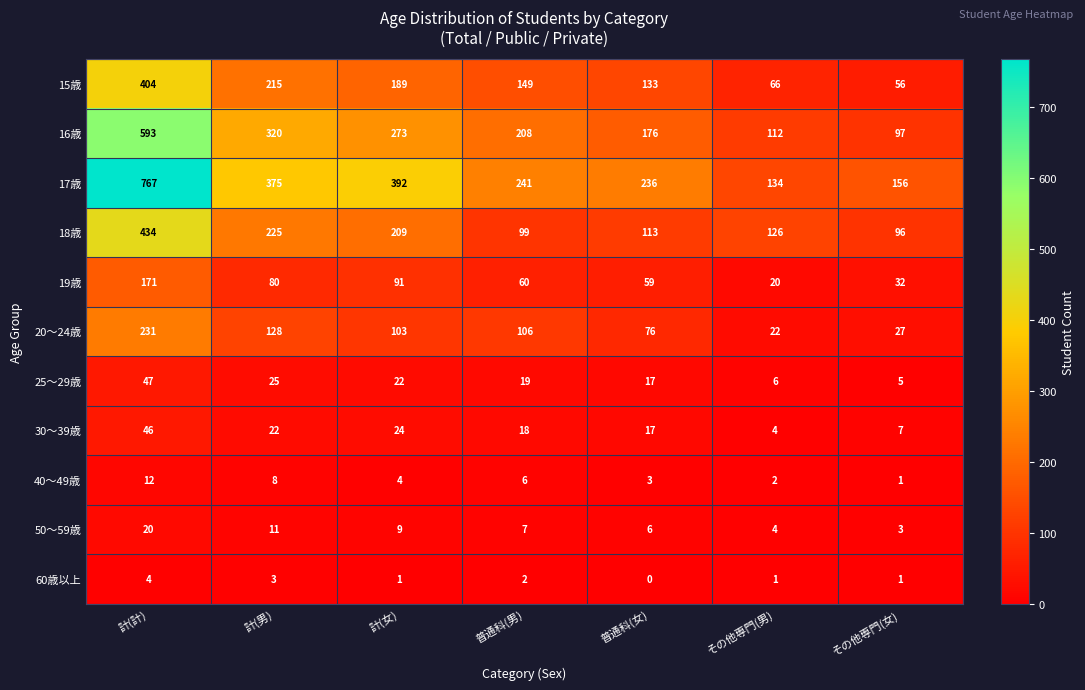

At which label is 30～39歳 closest to 25?

計(女)